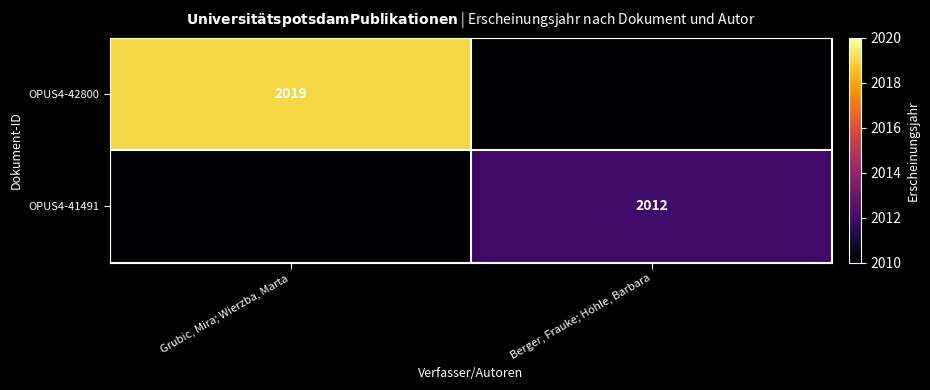

Between Grubic, Mira; Wierzba, Marta and Berger, Frauke; Höhle, Barbara, which is larger?

Grubic, Mira; Wierzba, Marta